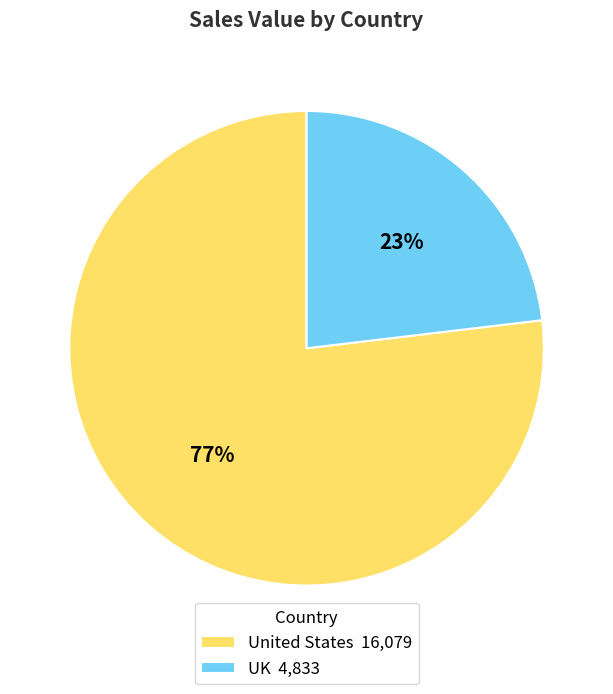

Which has a higher value, UK 4,833 or United States 16,079?

United States 16,079